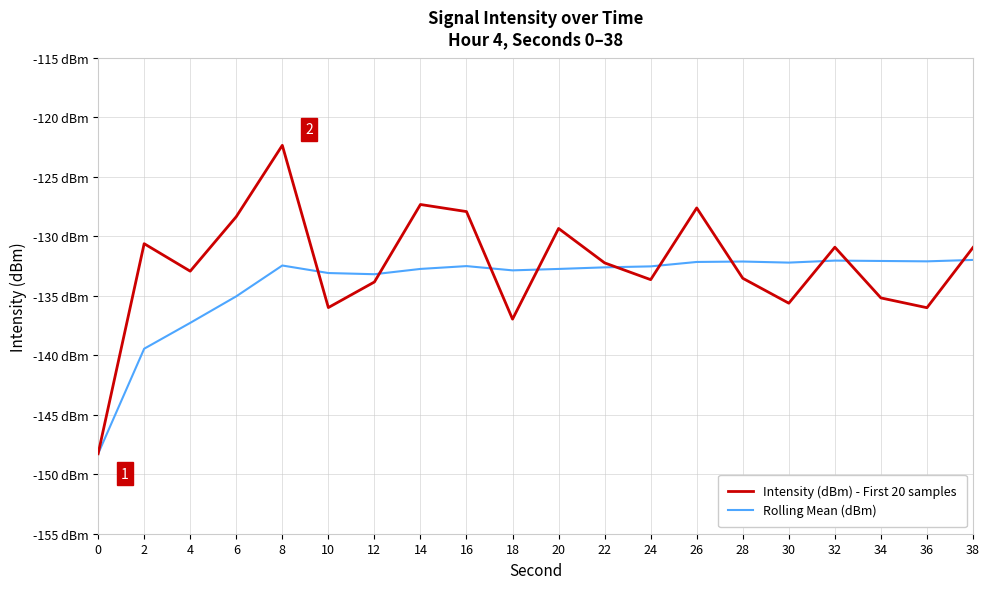

Where do Rolling Mean (dBm) and Intensity (dBm) - First 20 samples first cross each other?

8 and 10